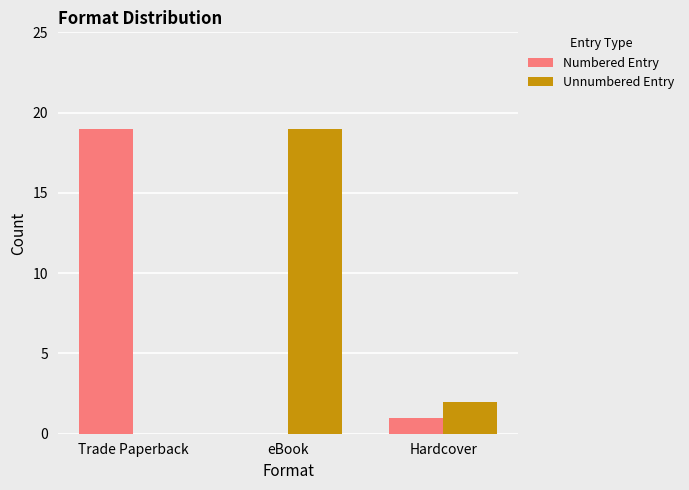

Are the bars grouped side by side (vs. stacked)?

Yes